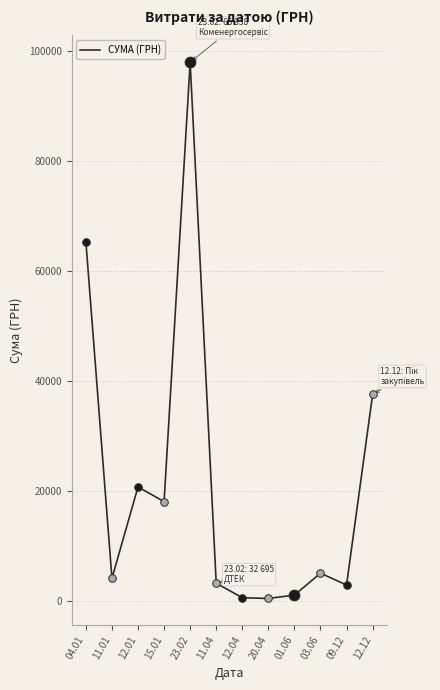

What is the change in value from 04.01 to 01.06?

-64280.3